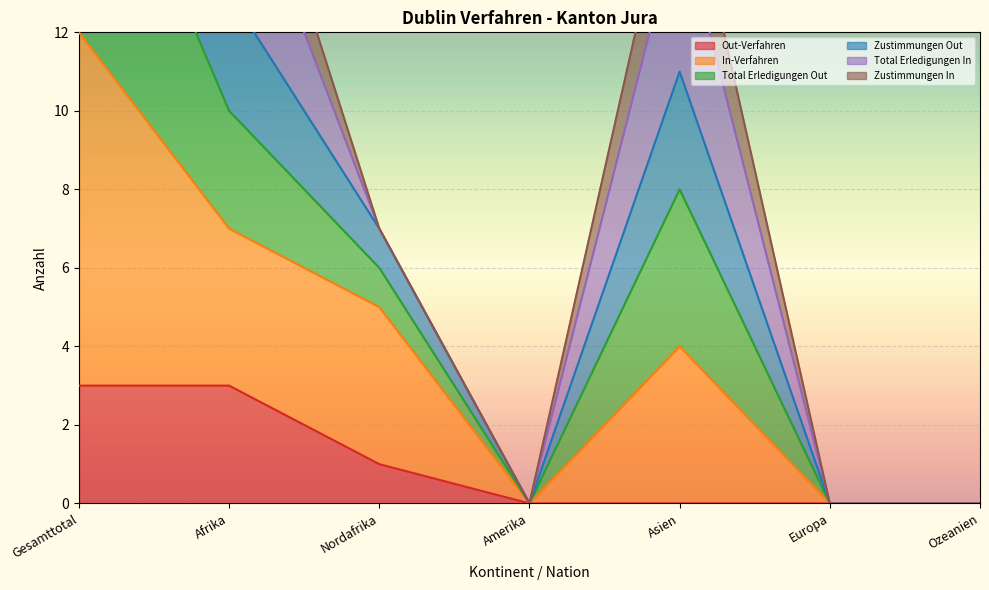

Where is Out-Verfahren nearest to the value 1?

Nordafrika